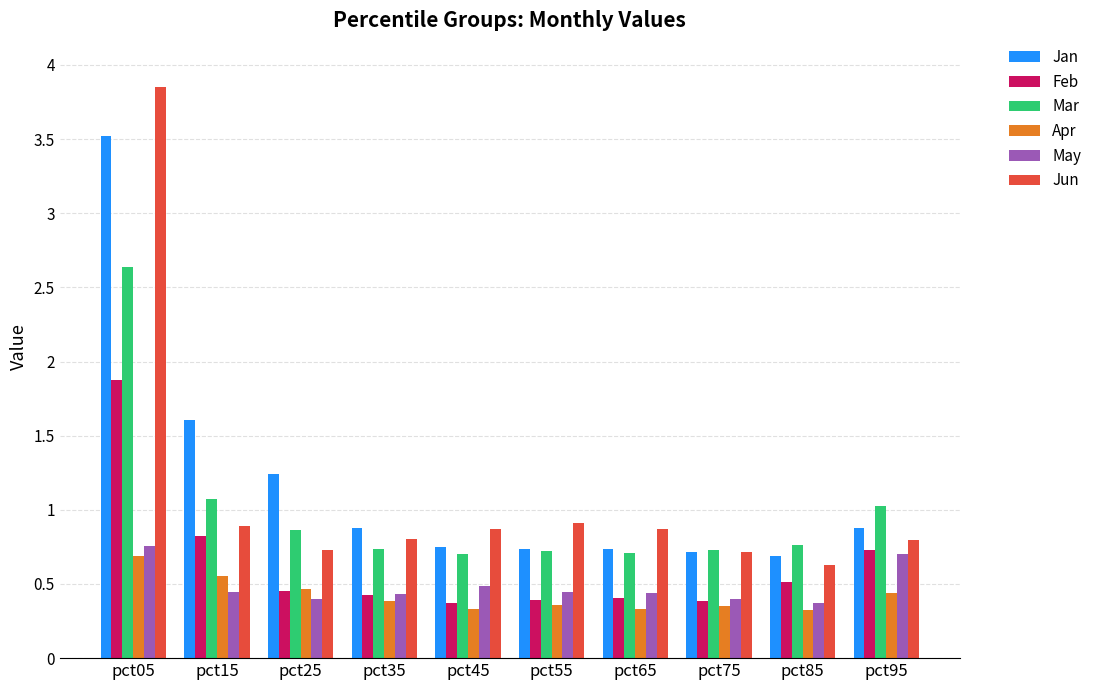

What are all the series names shown in the legend?

Jan, Feb, Mar, Apr, May, Jun